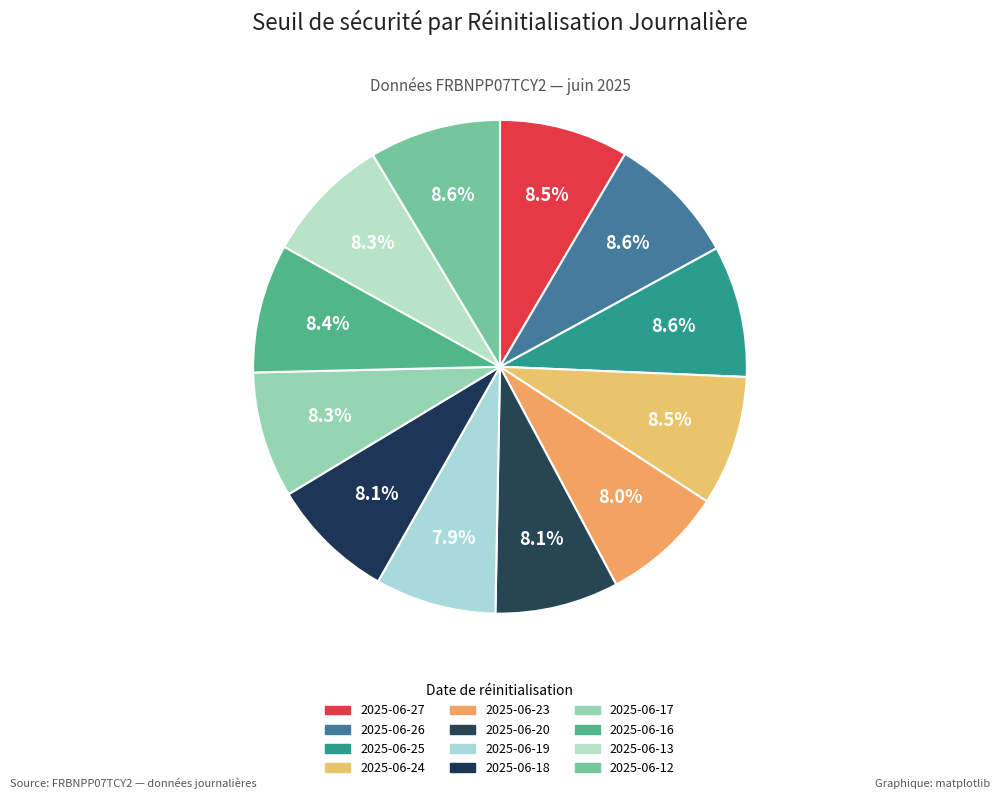

Count the number of slices in the pie.

12